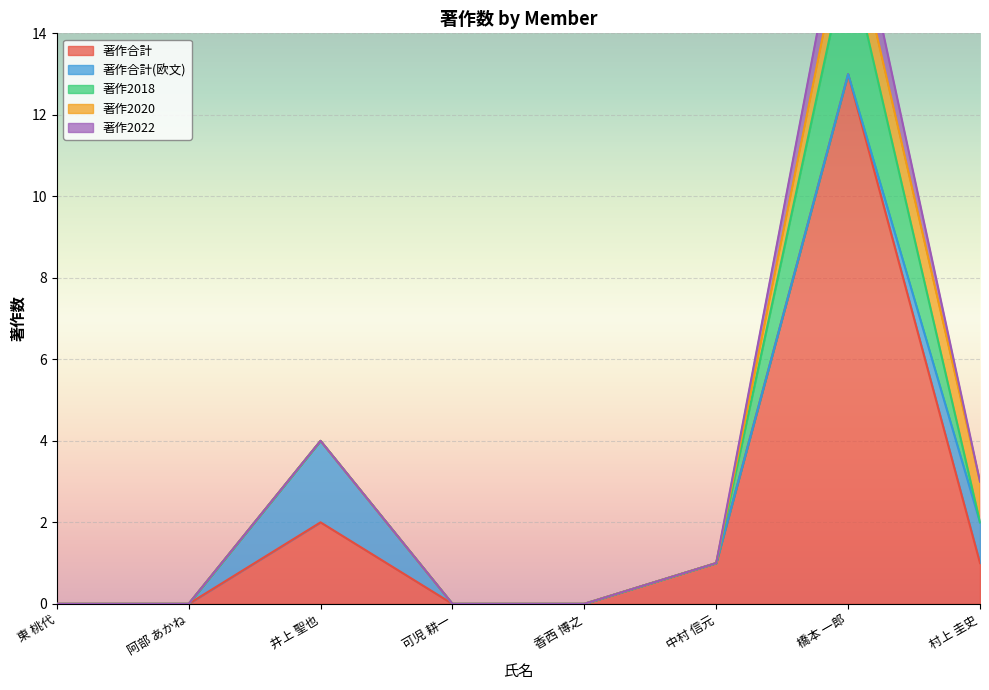

True or false: 著作合計 and 著作2022 intersect in this chart.

False